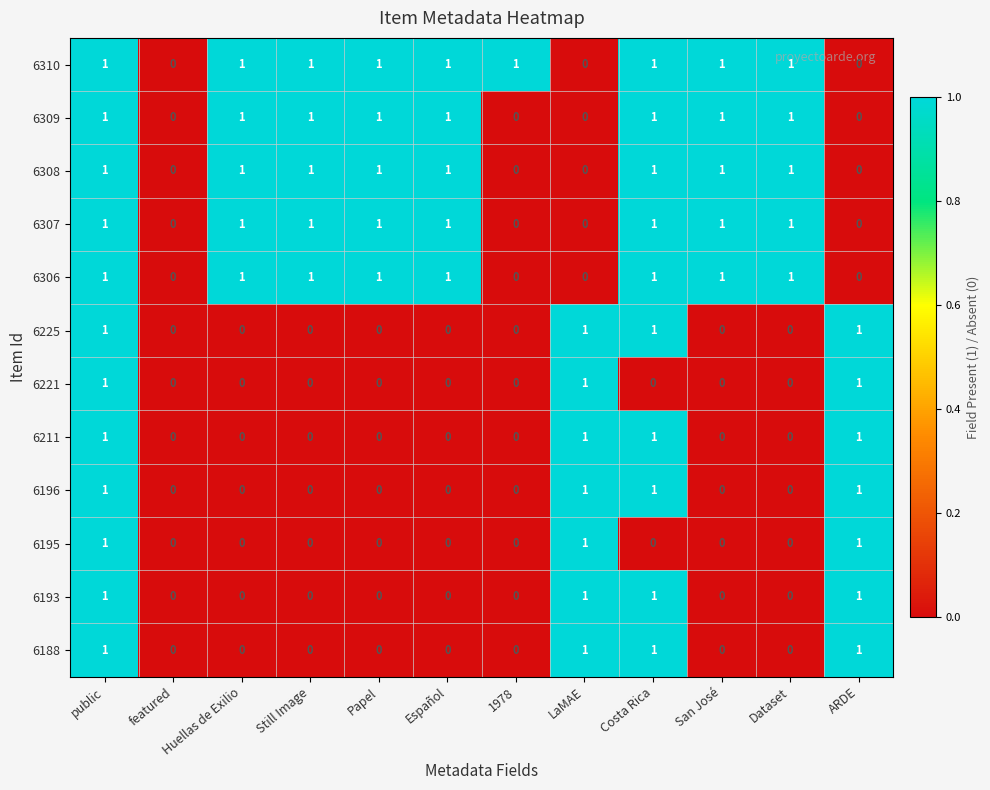

Count the 6195 values in the range 0 to 1.

12